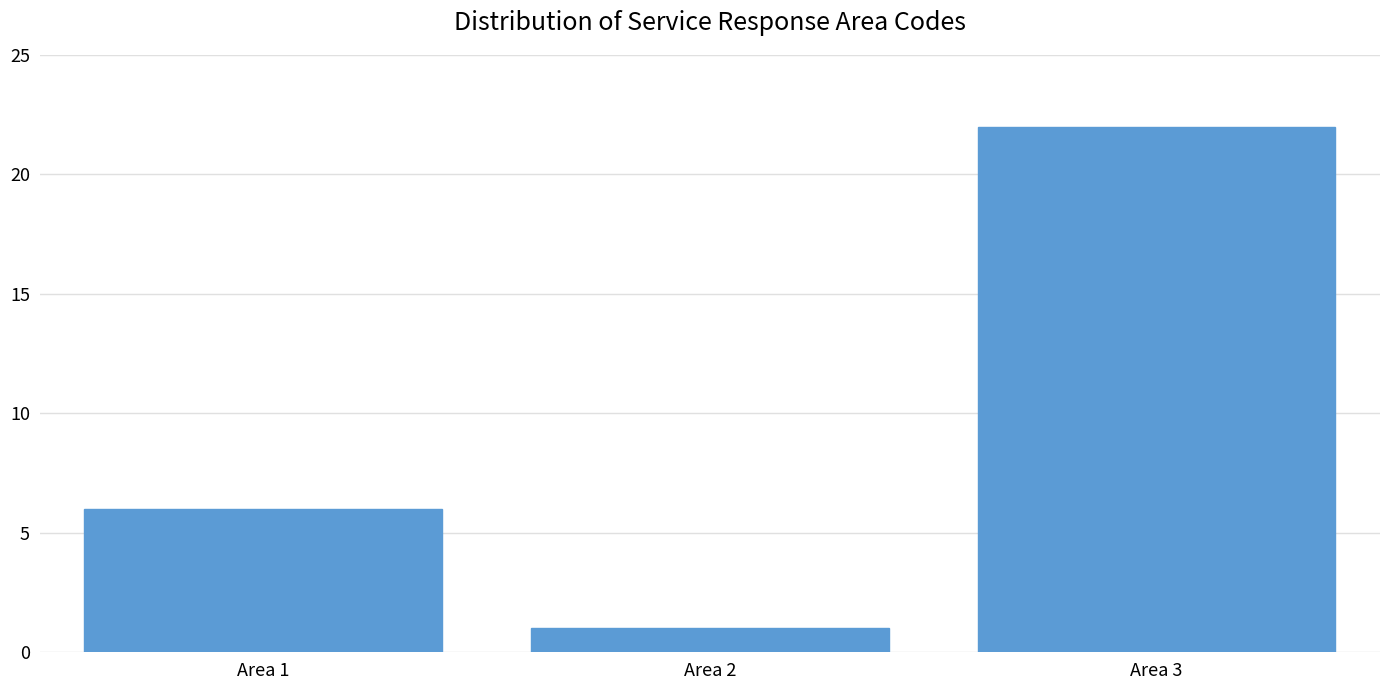

Reading left to right, extract all data points from this chart.

Area 1=6	Area 2=1	Area 3=22